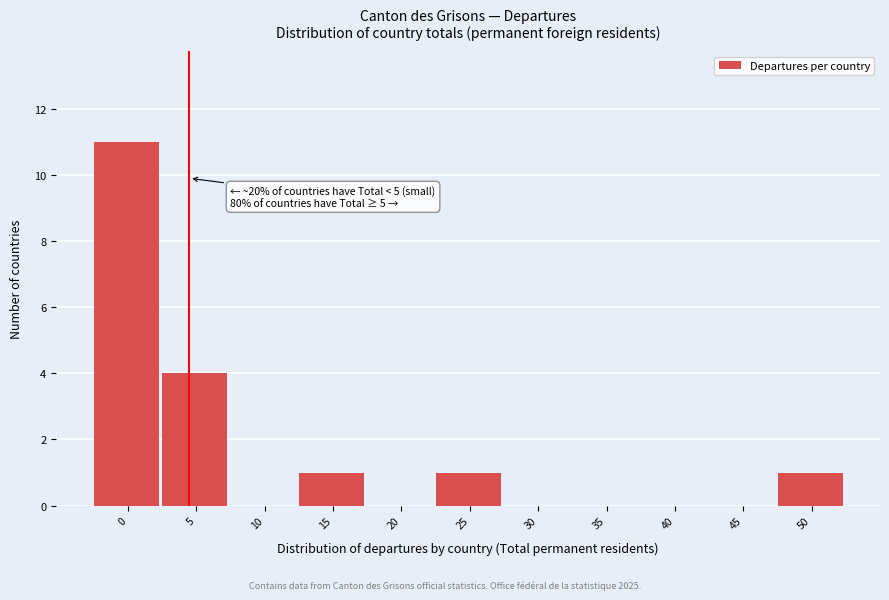

What is the sum of all values?

18